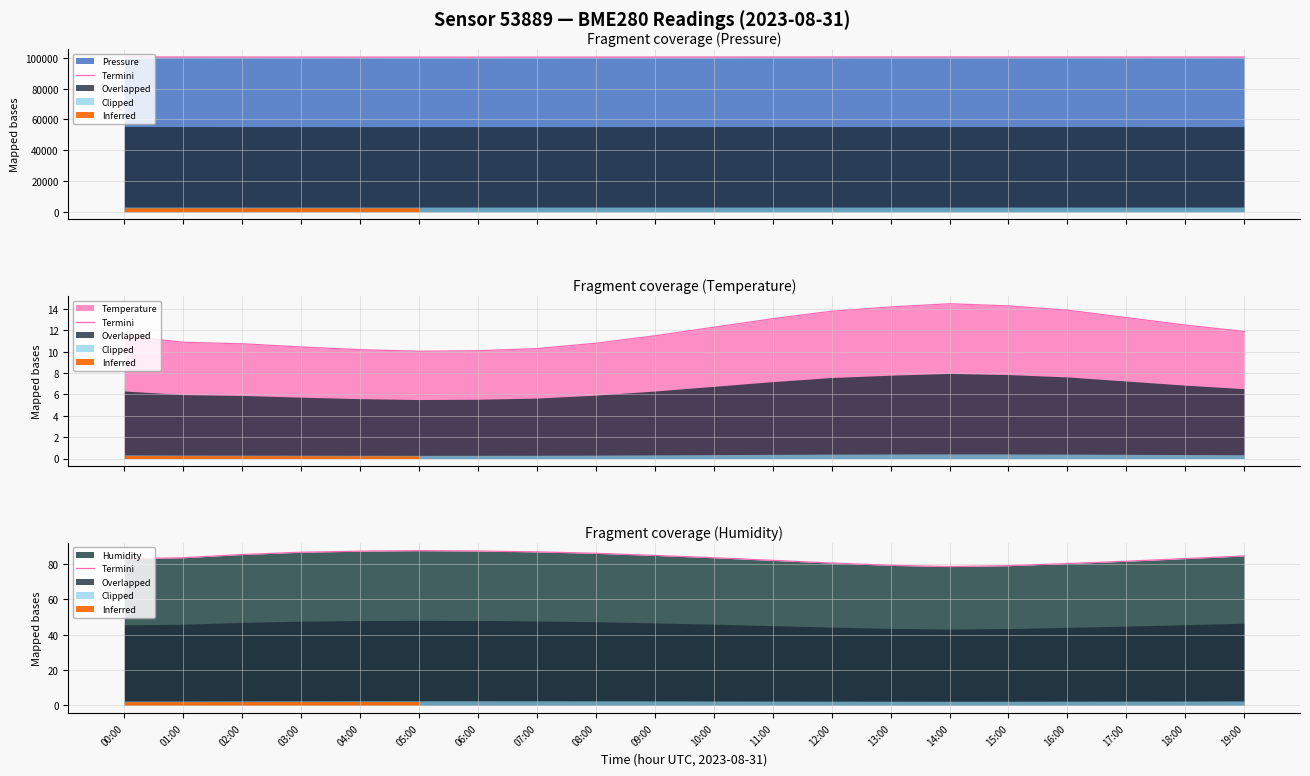

Which category has the highest value across all series?

05:00